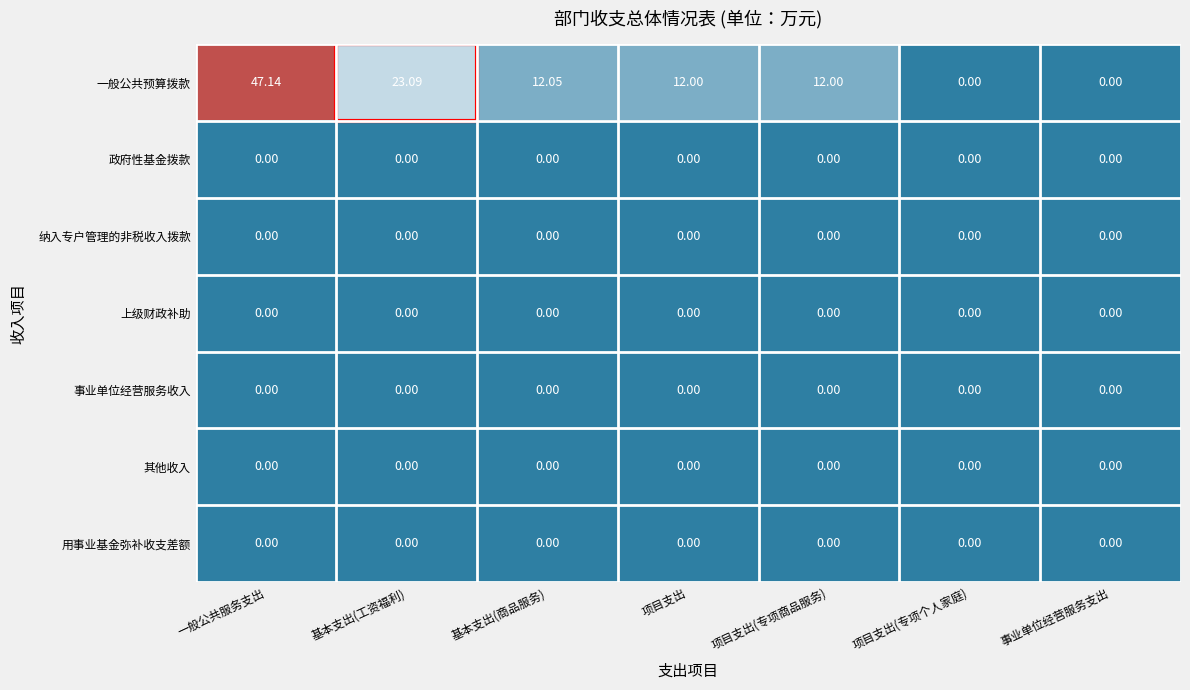

What is the maximum value shown in the chart?

47.1